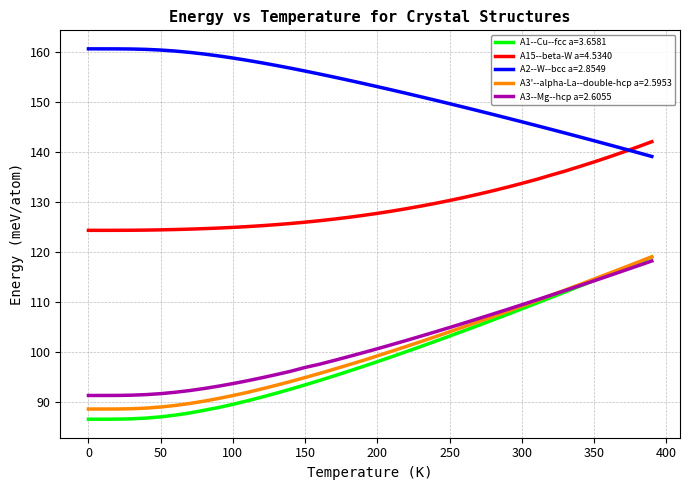

Count the number of categories in the chart.

40